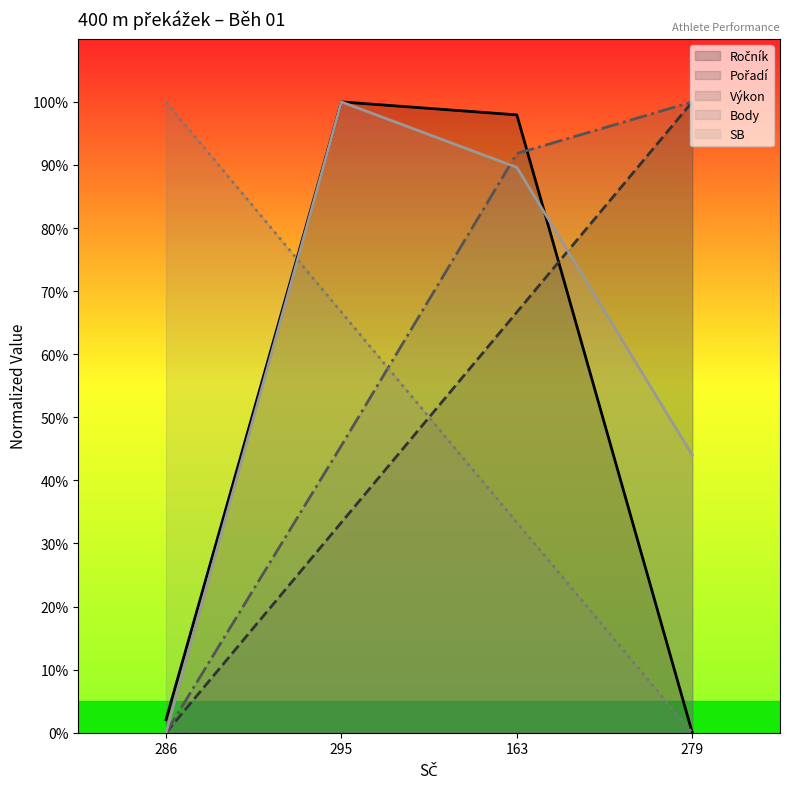

What position from the right is 163?

2